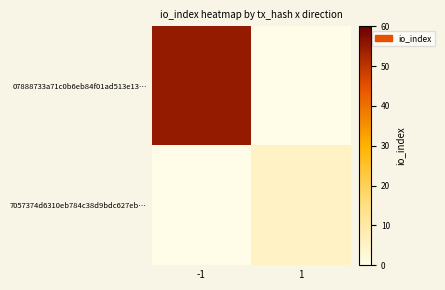

Which has a higher value, -1 or 1?

-1